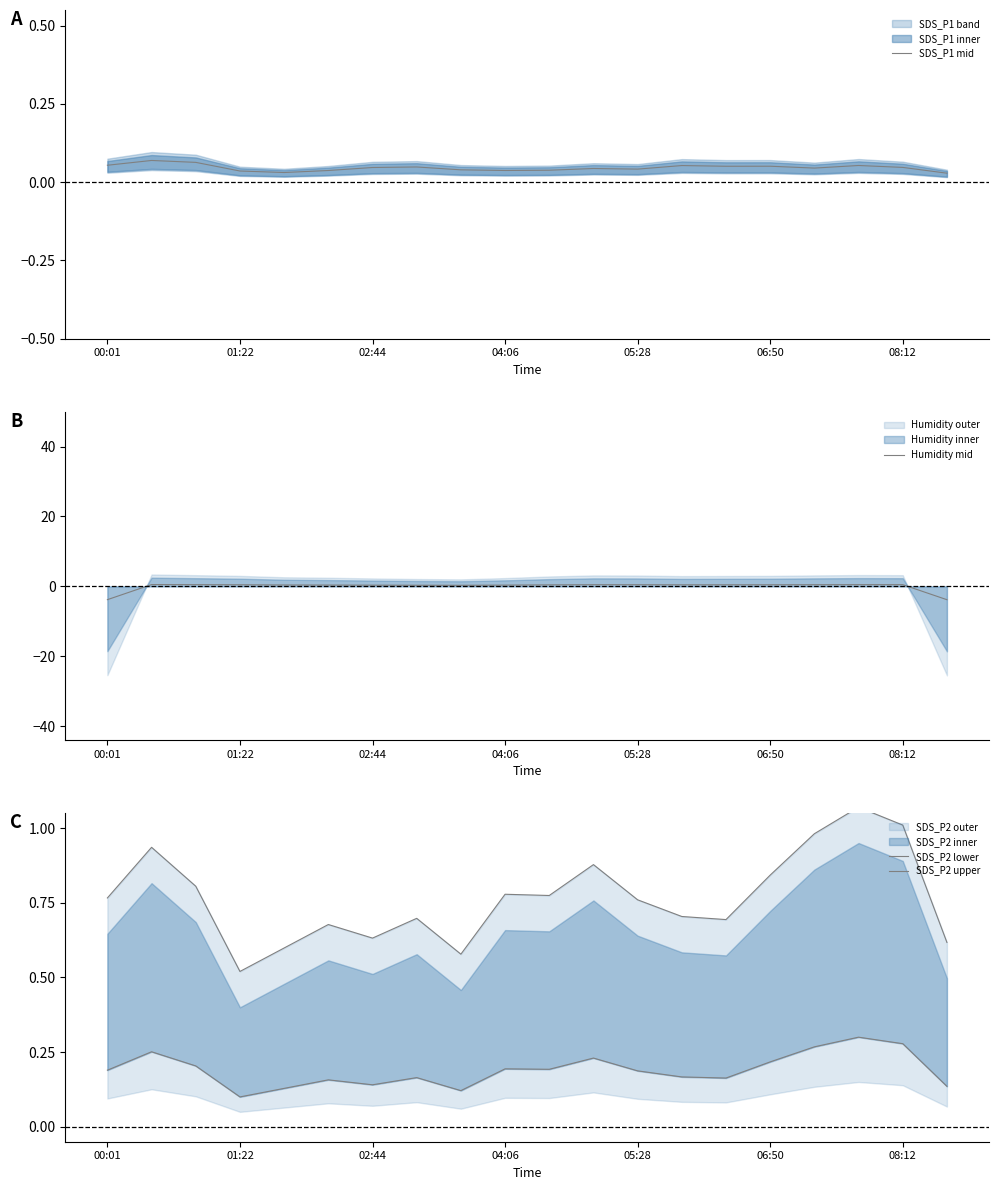

What position from the right is 14?

6